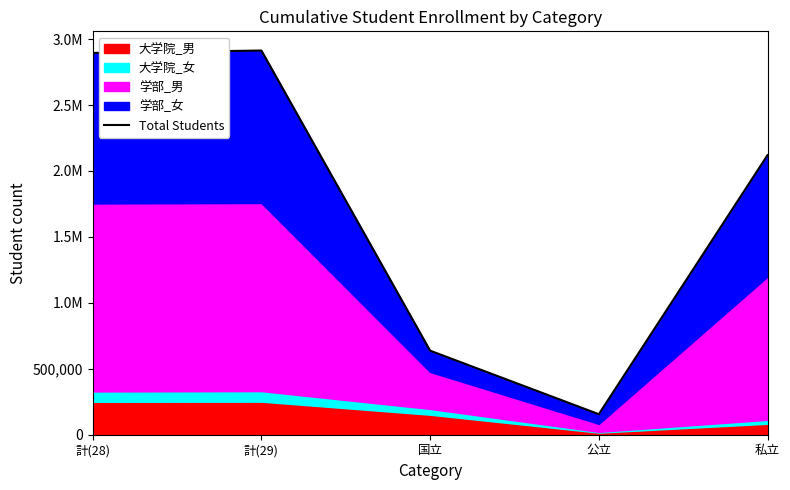

Does the chart display data point markers on the line(s)?

No